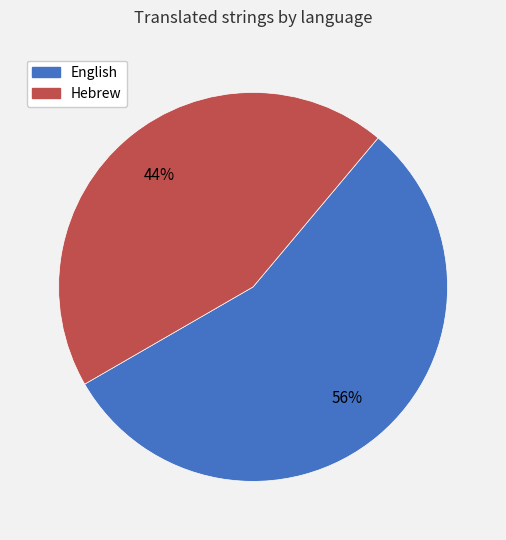

Between Hebrew and English, which is larger?

English